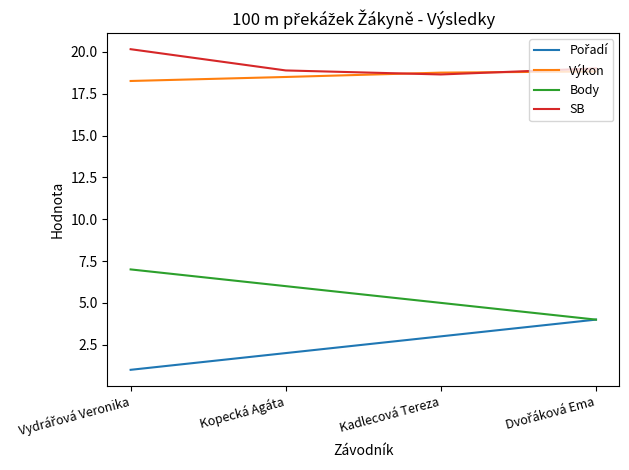

True or false: SB and Body cross at least once.

False